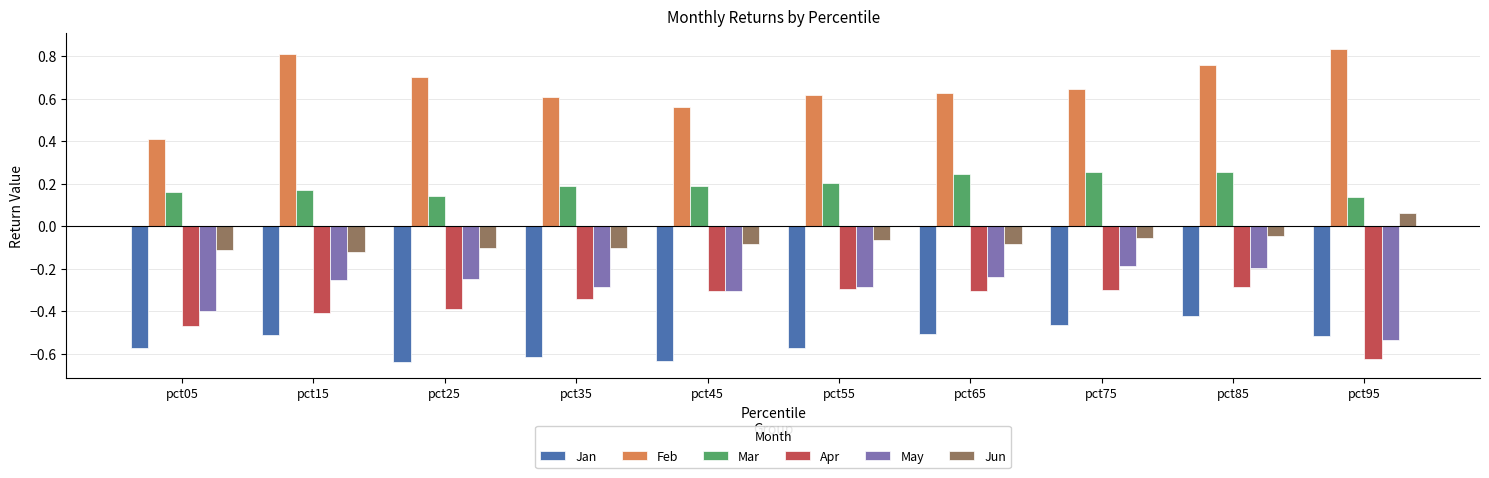

What is the difference between the highest and lowest values at pct95?

1.5